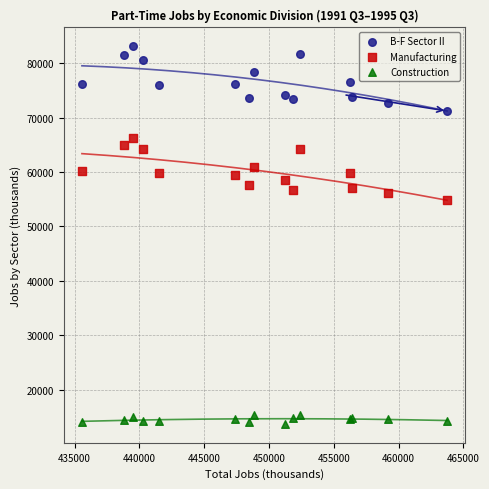

What is the X range (max minus min) for the scatter plot?

28161.3